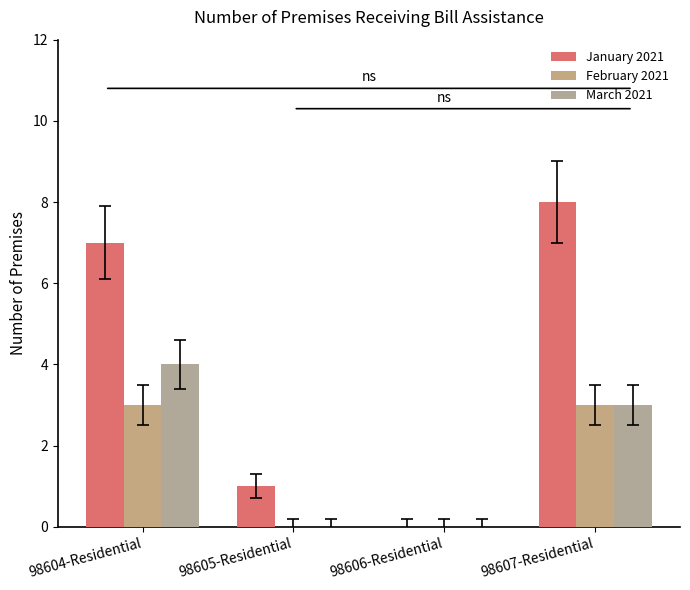

What is the sum of all March 2021 values?

7